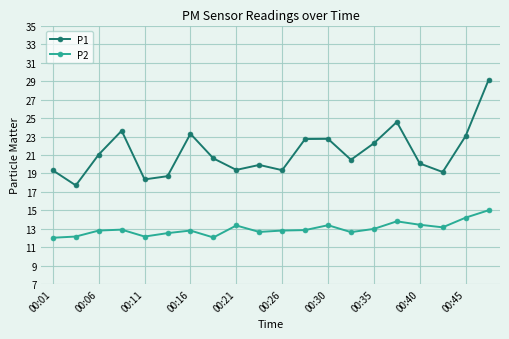

True or false: P1 has more than 2 interior local peaks.

True